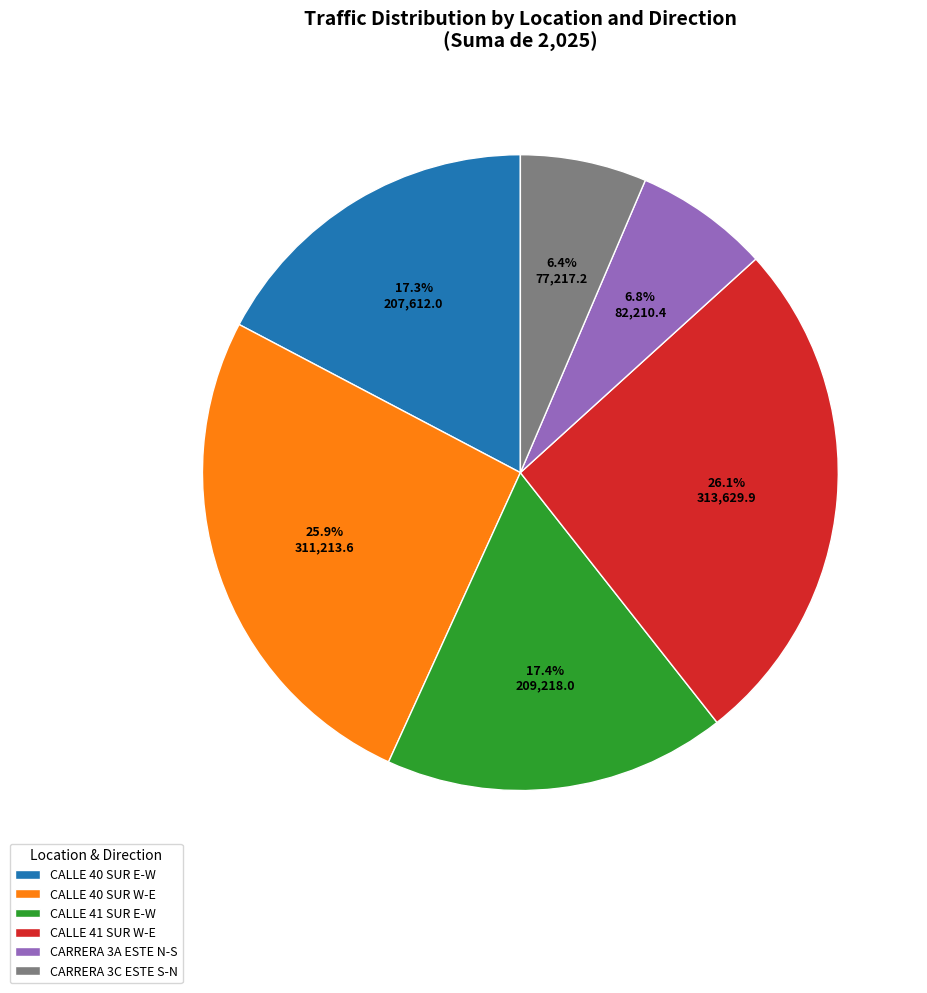

Approximately how many times larger is the value at CALLE 40 SUR E-W compared to CALLE 40 SUR W-E?

0.7